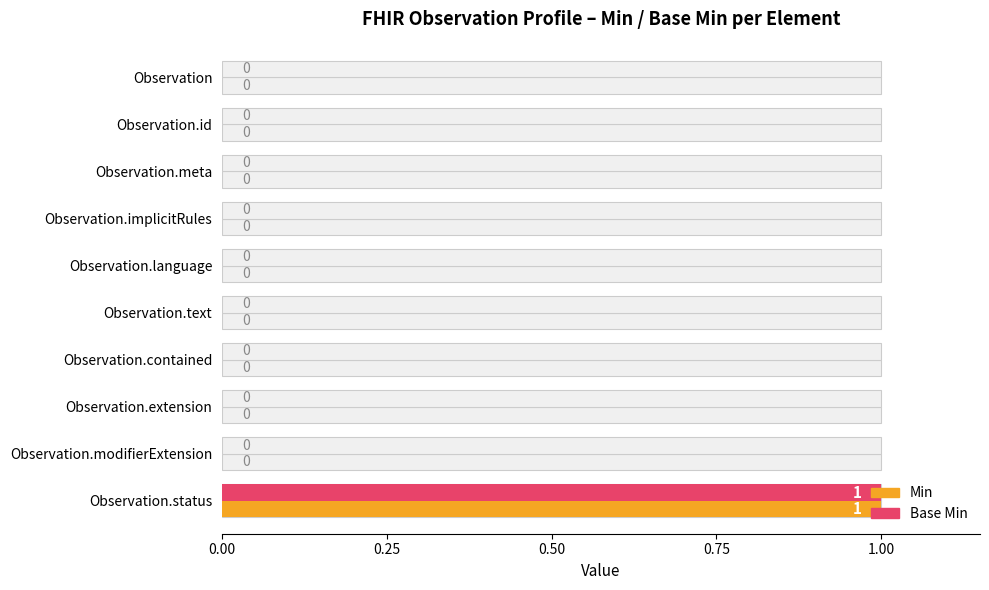

How many values in the Min series exceed 0?

1